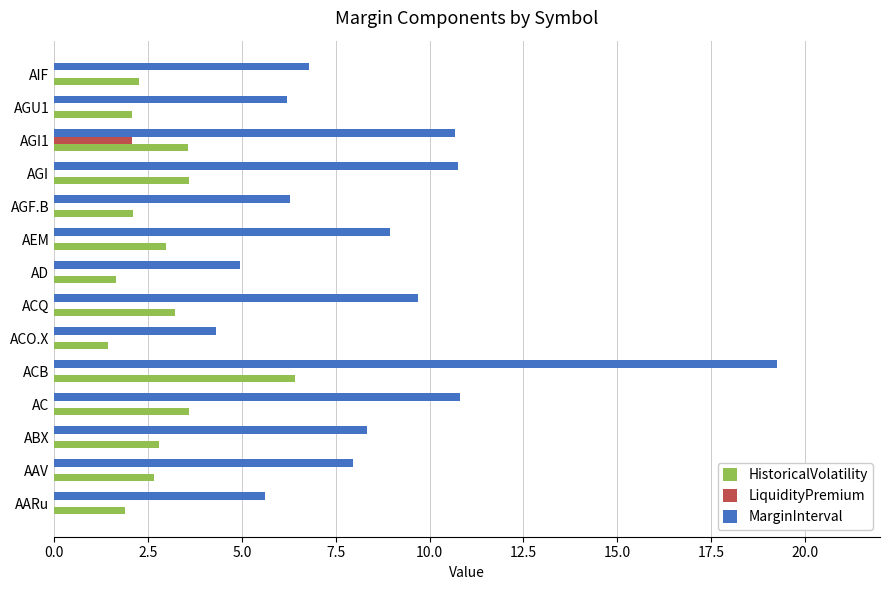

What is the sum of the MarginInterval values at ACQ and AARu?

15.3